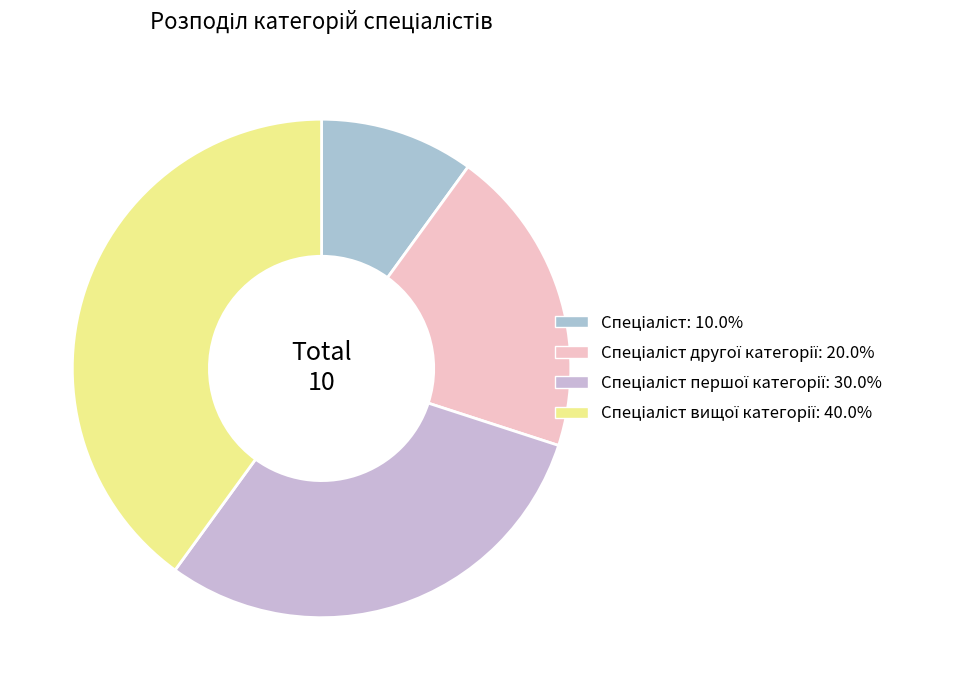

How many segments does this pie chart have?

4